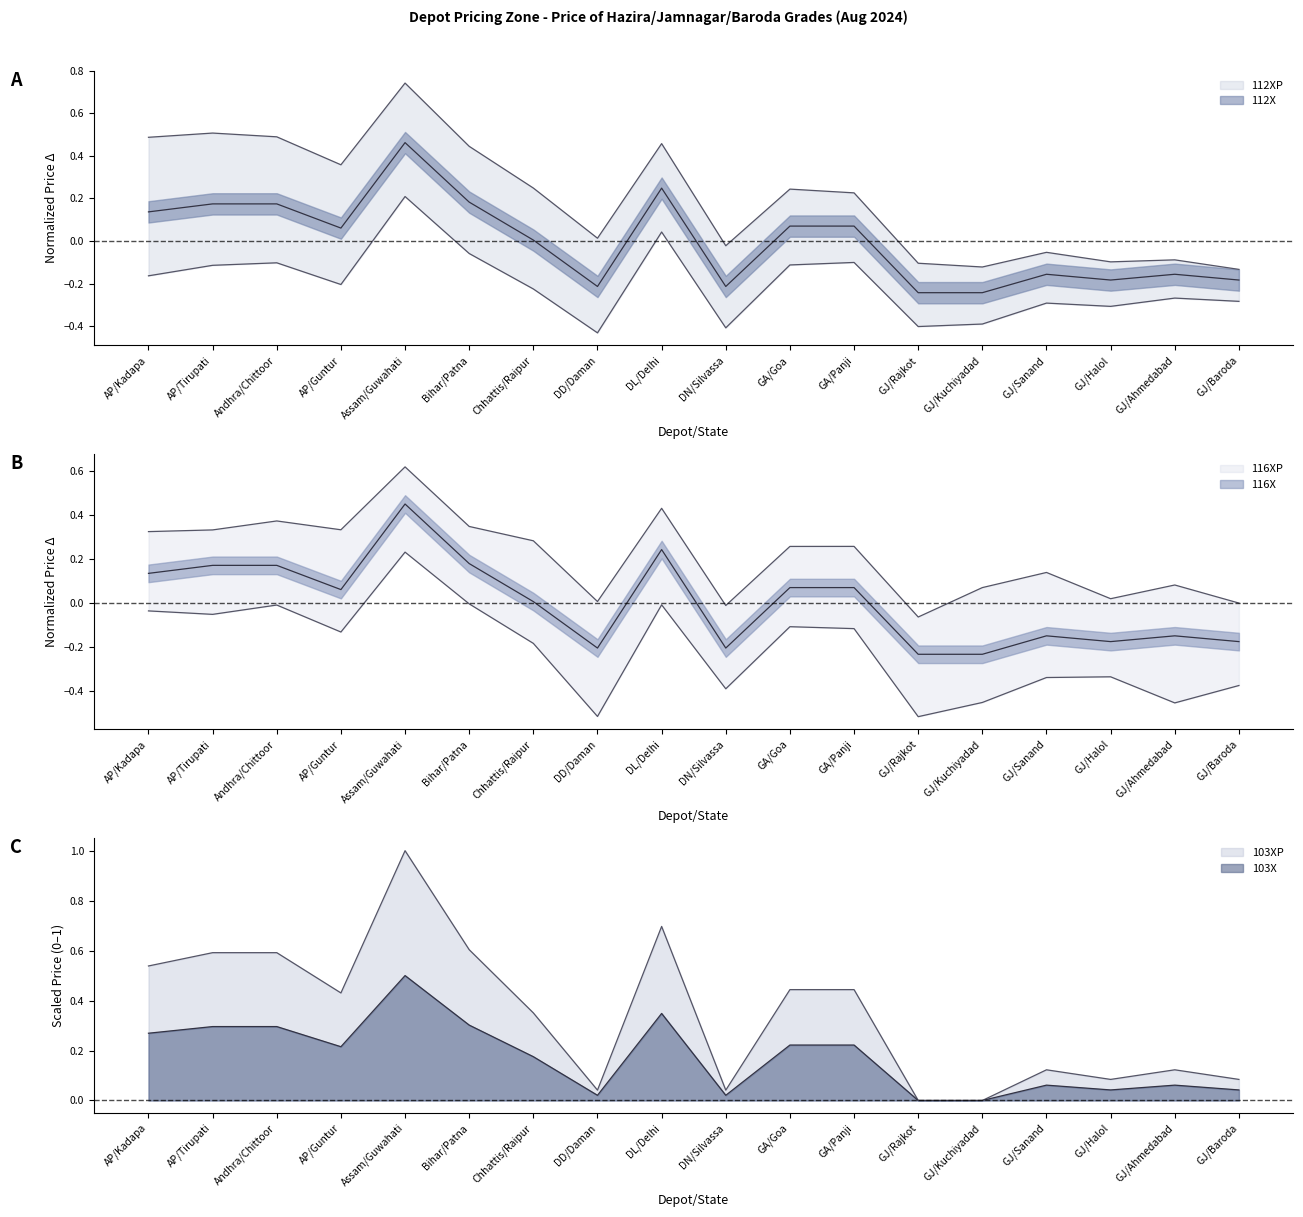

Where is 116XP nearest to the value 0?

GJ/Rajkot